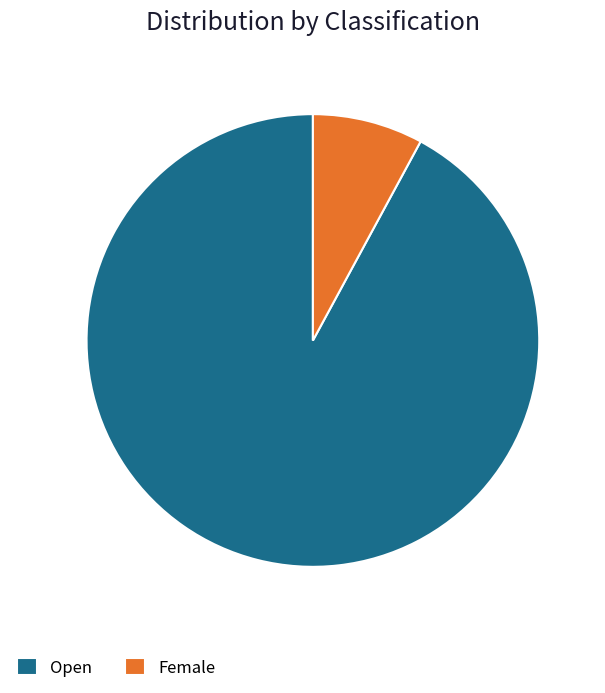

Combined, do Female and Open account for over 50%?

Yes